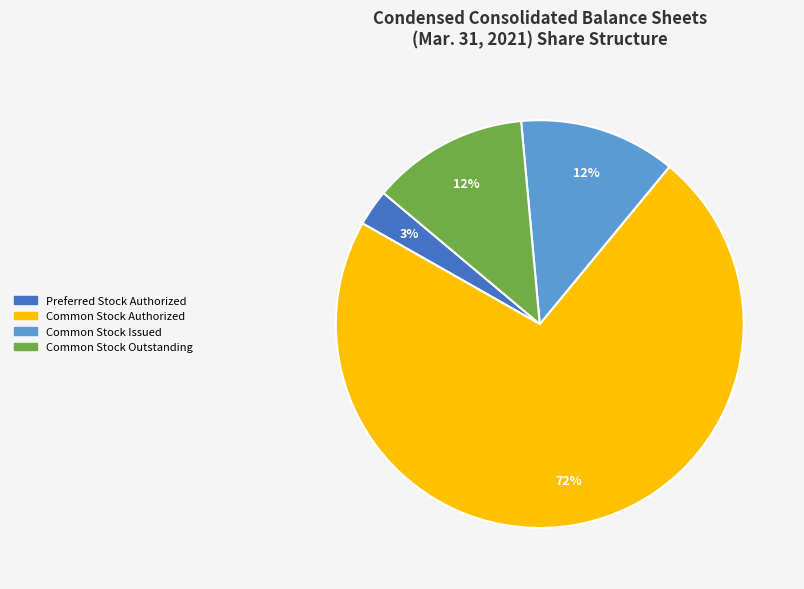

Does any single category account for the majority?

Yes